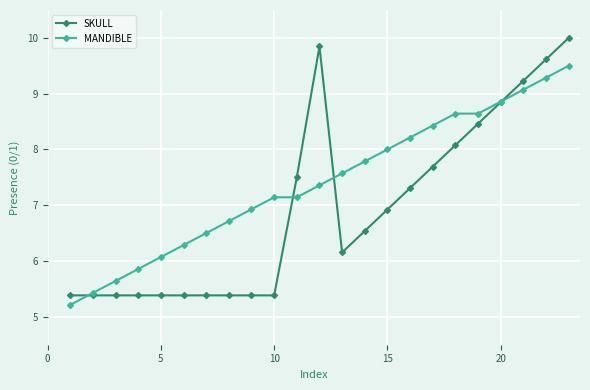

What is the sum of all MANDIBLE values?

170.3